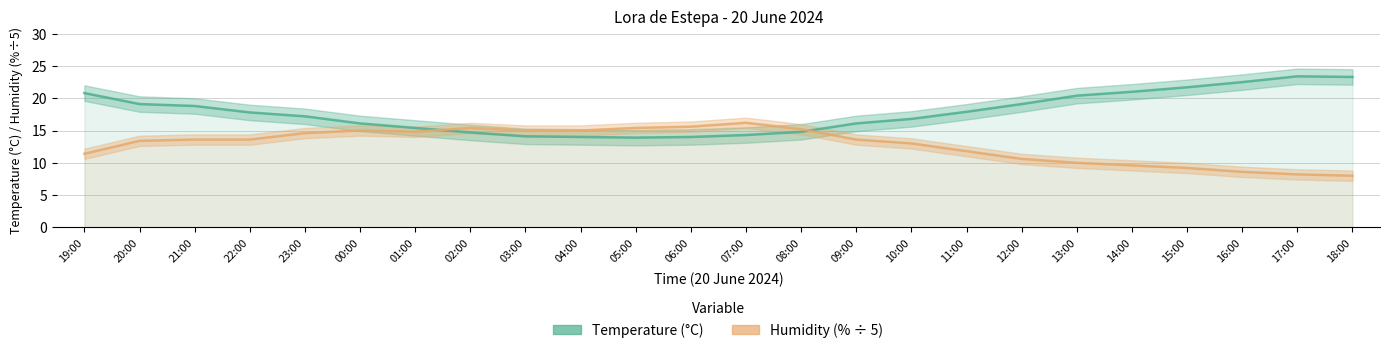

What is the total value across all series at 17:00?

31.6